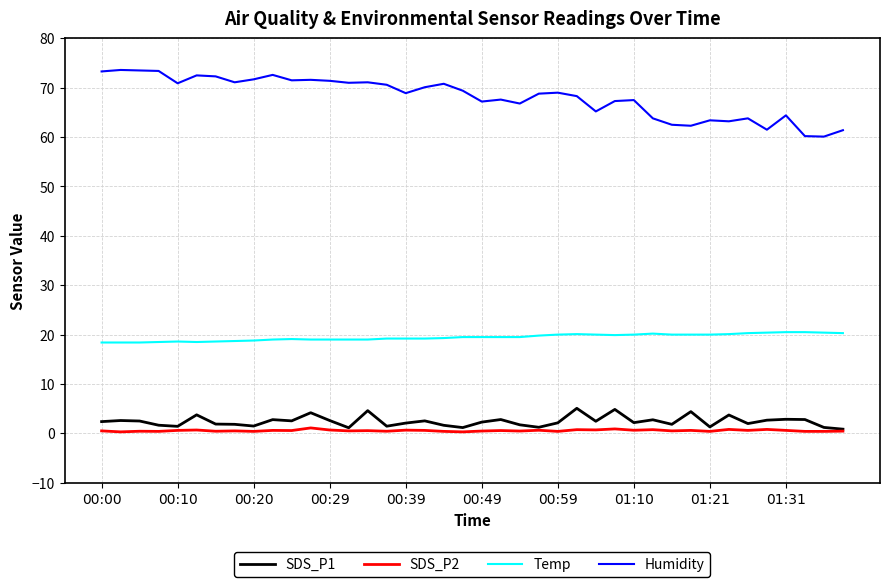

What is the lowest value of the Temp series?

18.4